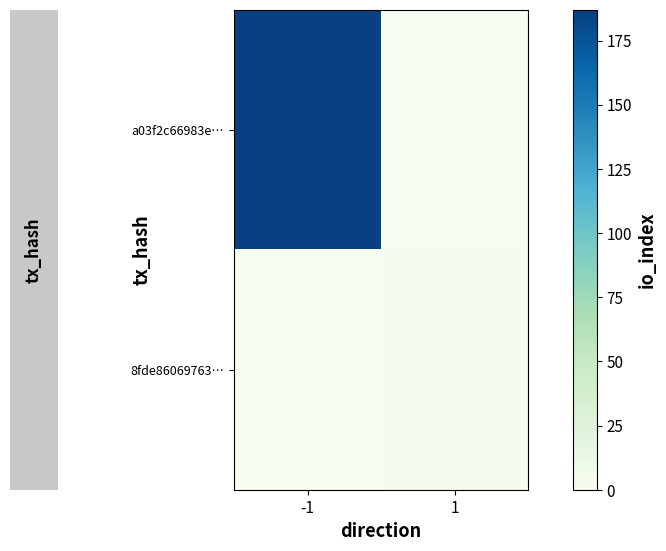

Rank the series by their average value, from lowest to highest.

8fde86069763…, a03f2c66983e…